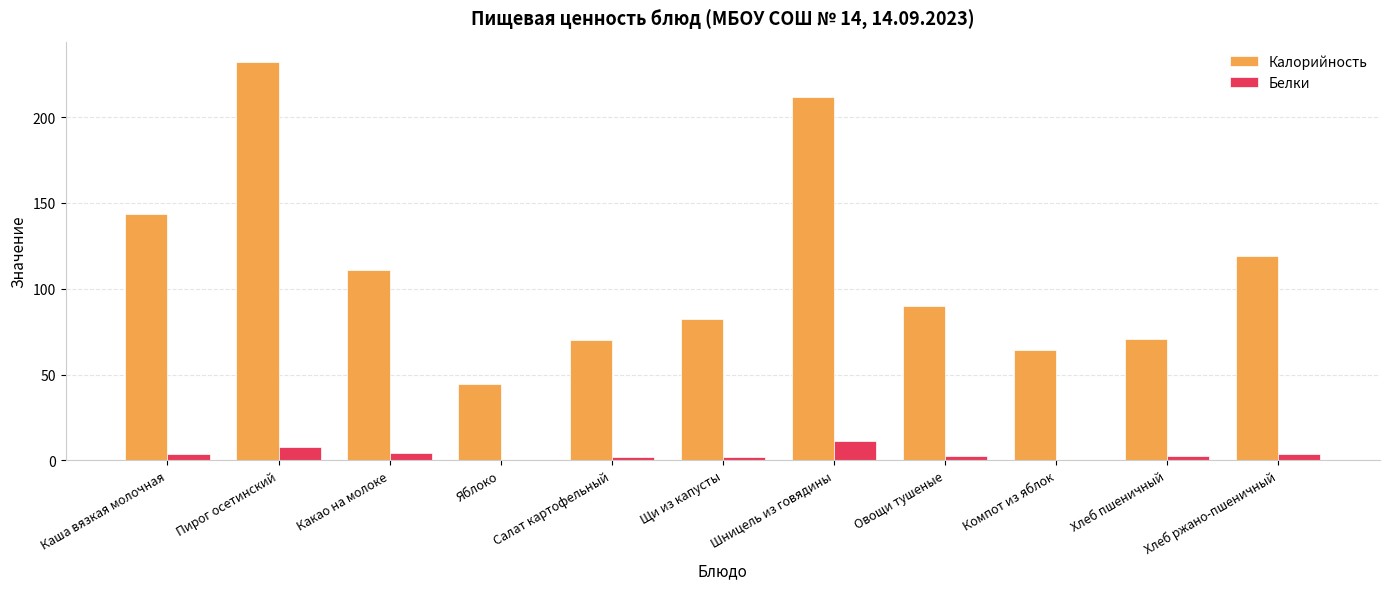

True or false: Калорийность has a value of 44.4 at Яблоко.

True